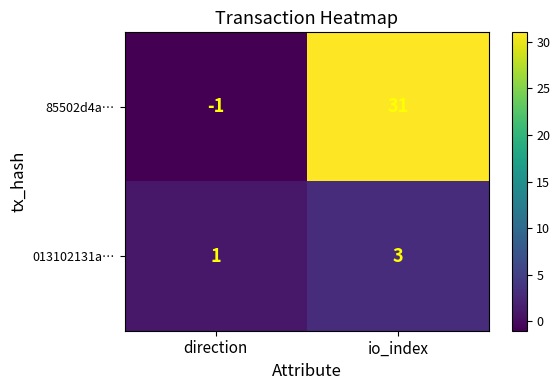

The value of 013102131a… at io_index is 2. True or false?

False